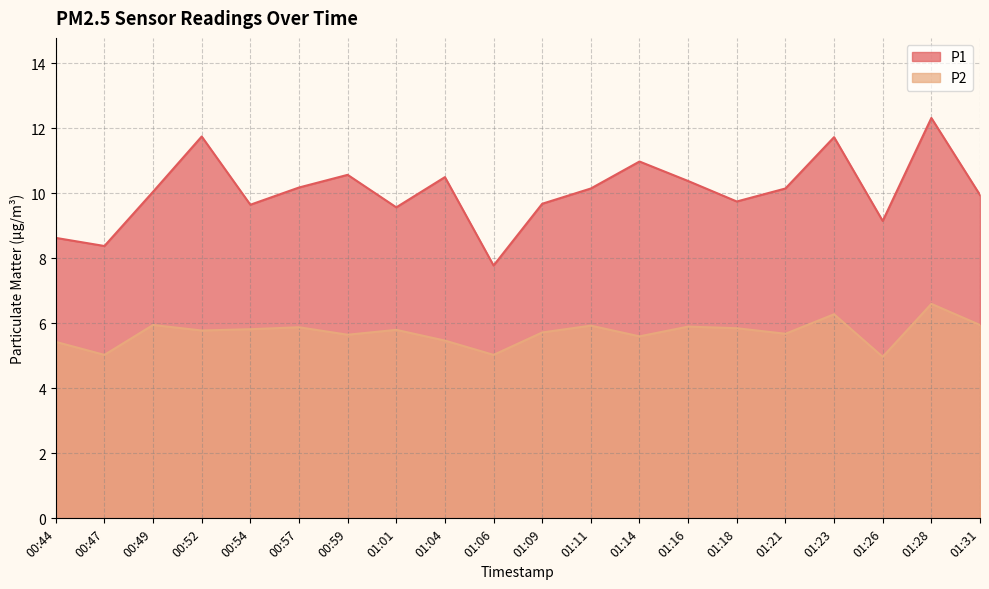

What position from the right is 00:44?

20